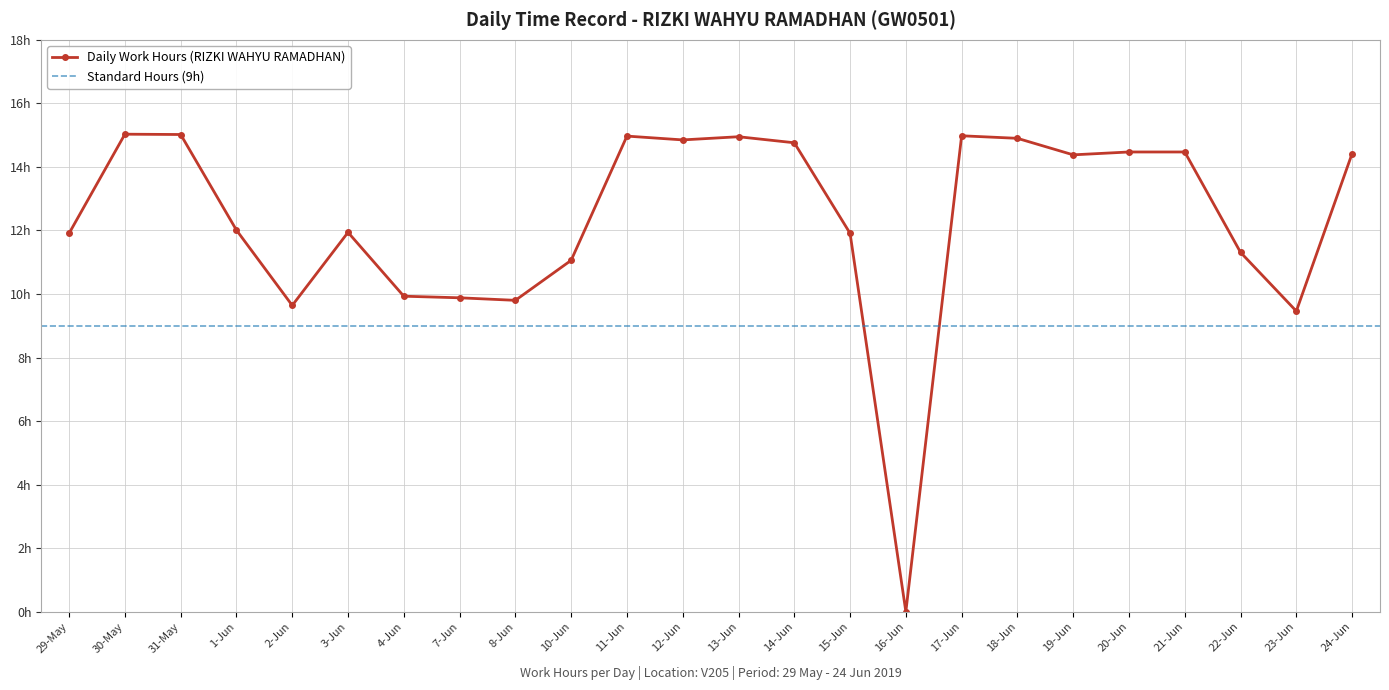

What position from the right is 8-Jun?

16